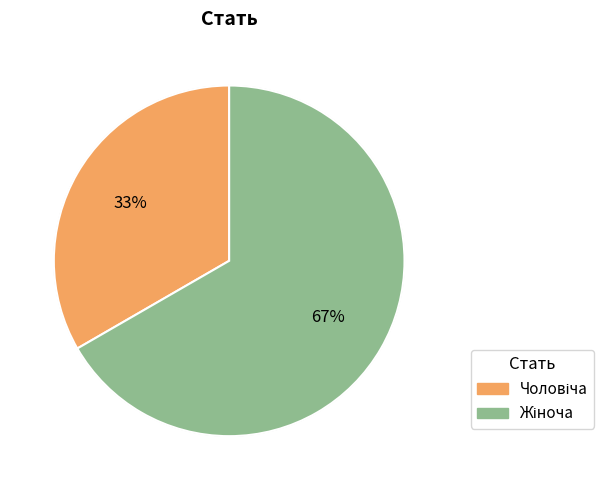

To the nearest percent, what is the average slice percentage?

50%